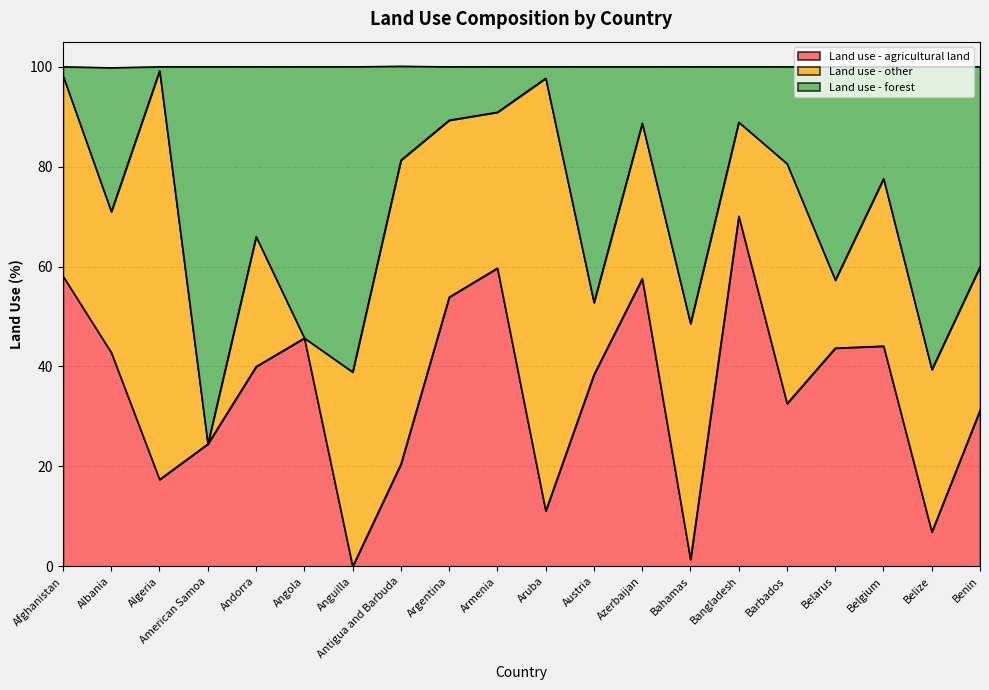

At which category does the chart reach its minimum across all series?

Anguilla